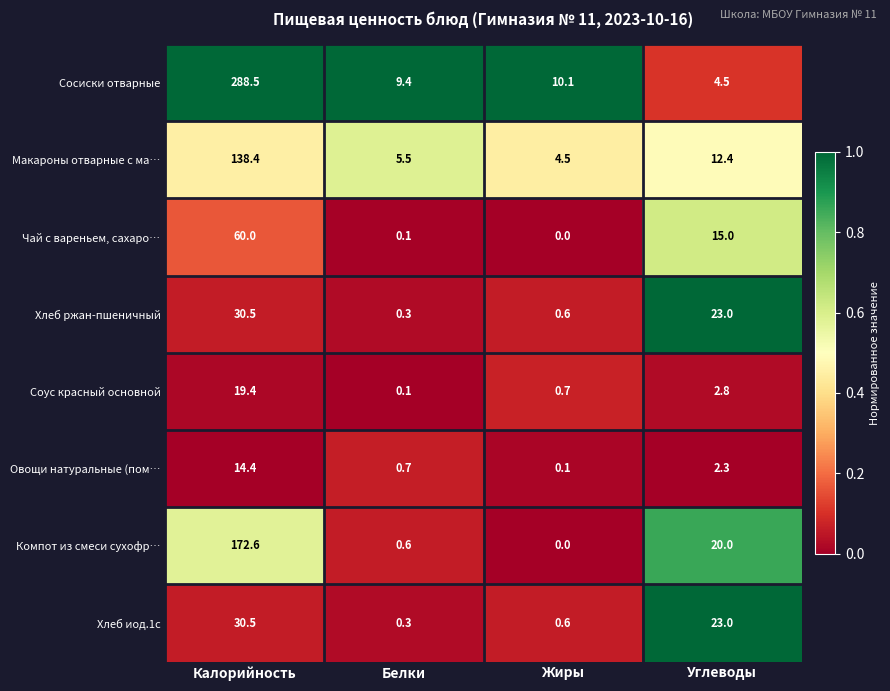

What is the difference between the Чай с вареньем, сахаро… values at Белки and Калорийность?

59.9